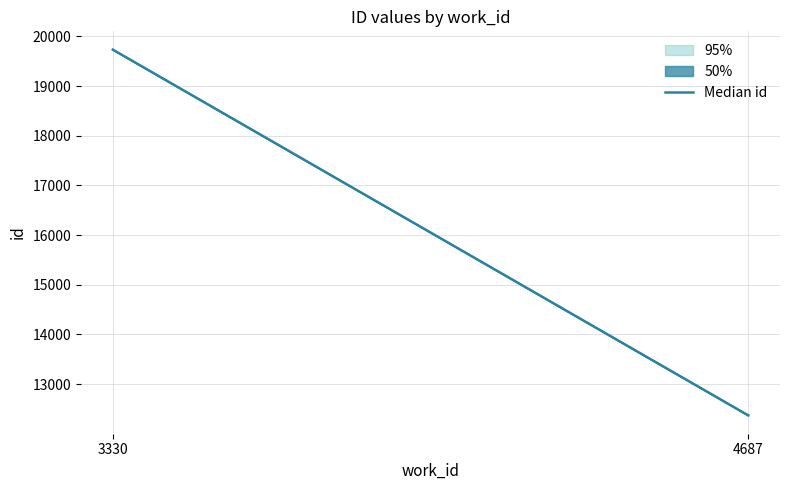

The value at 3330 is 19734.0. True or false?

True